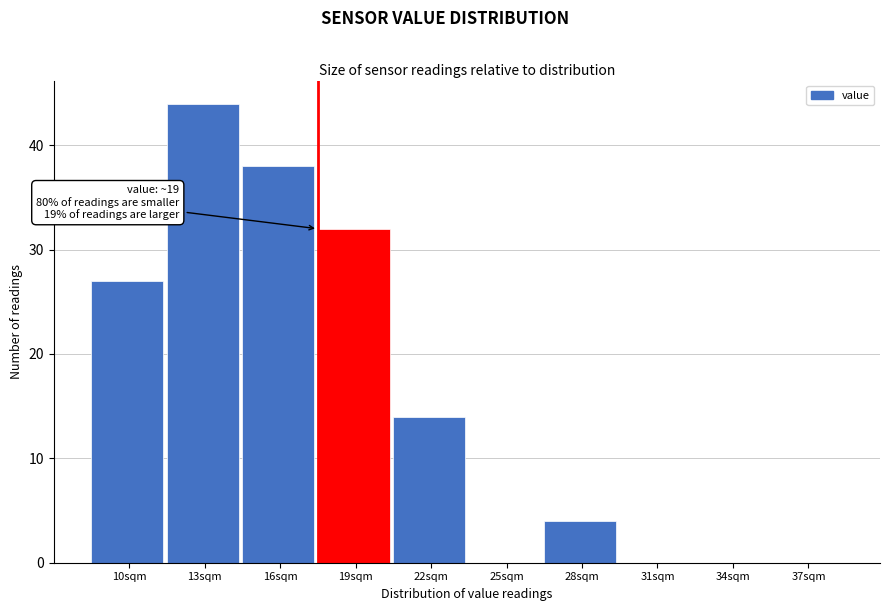

Reading left to right, list all the values displayed in this chart.

10sqm=27	13sqm=44	16sqm=38	19sqm=32	22sqm=14	25sqm=0	28sqm=4	31sqm=0	34sqm=0	37sqm=0